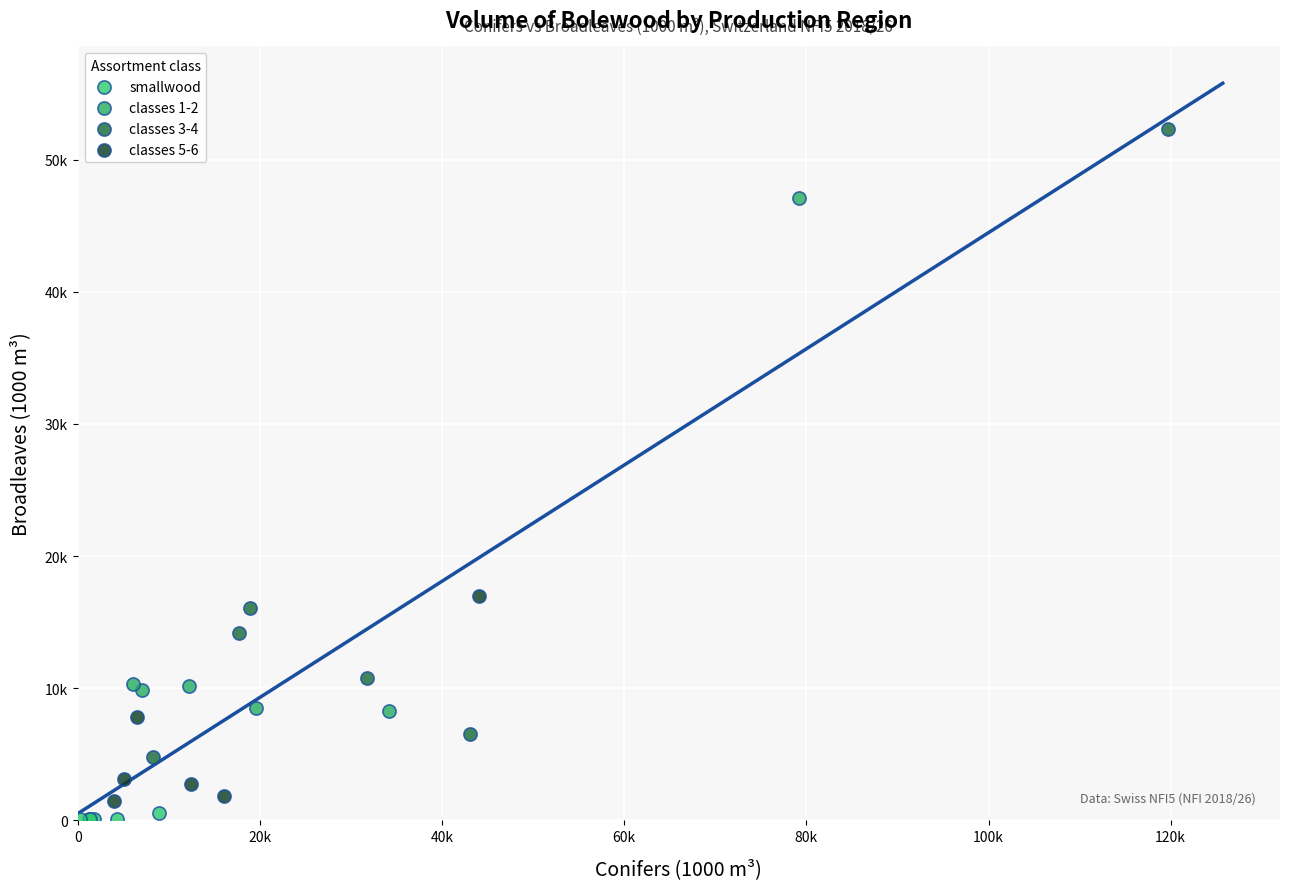

What are all the series names shown in the legend?

smallwood, classes 1-2, classes 3-4, classes 5-6